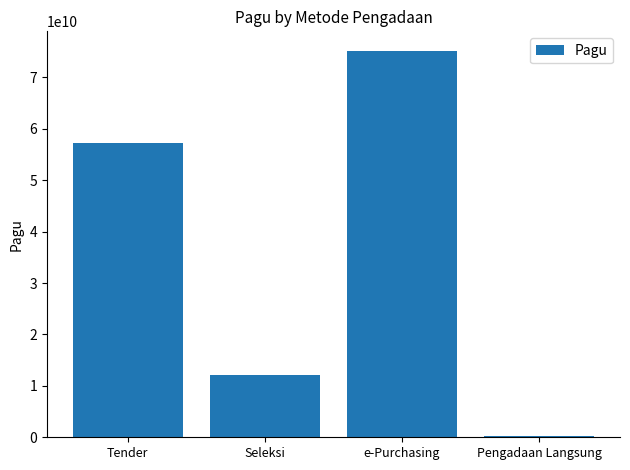

Read the value at Pengadaan Langsung, to the nearest 50.

295088000